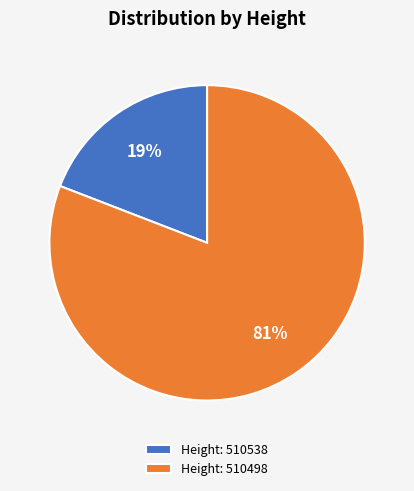

What percentage is the Height: 510538 slice, to the nearest percent?

19%